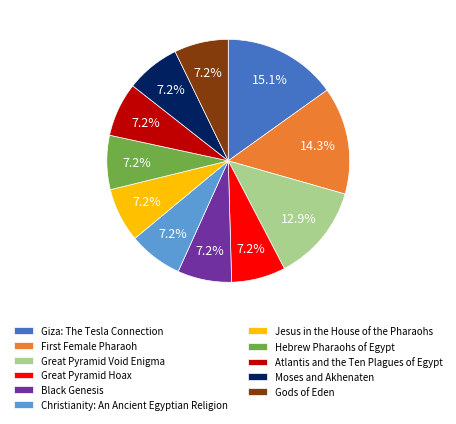

To the nearest percent, what portion does Atlantis and the Ten Plagues of Egypt represent?

7%